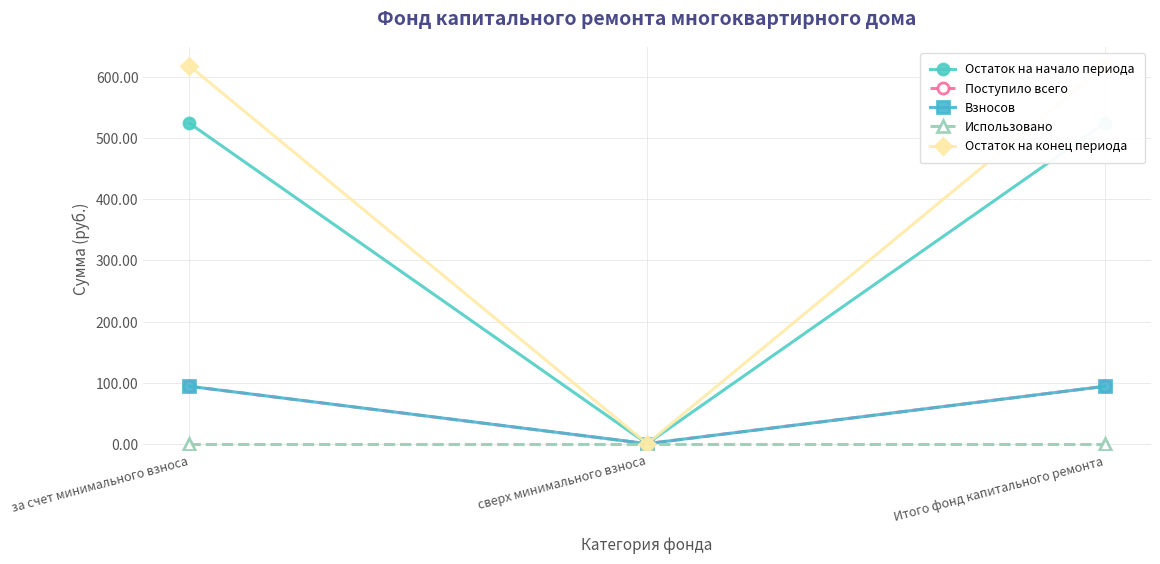

Rank the categories by Остаток на конец периода value from lowest to highest.

сверх минимального взноса, за счет минимального взноса, Итого фонд капитального ремонта